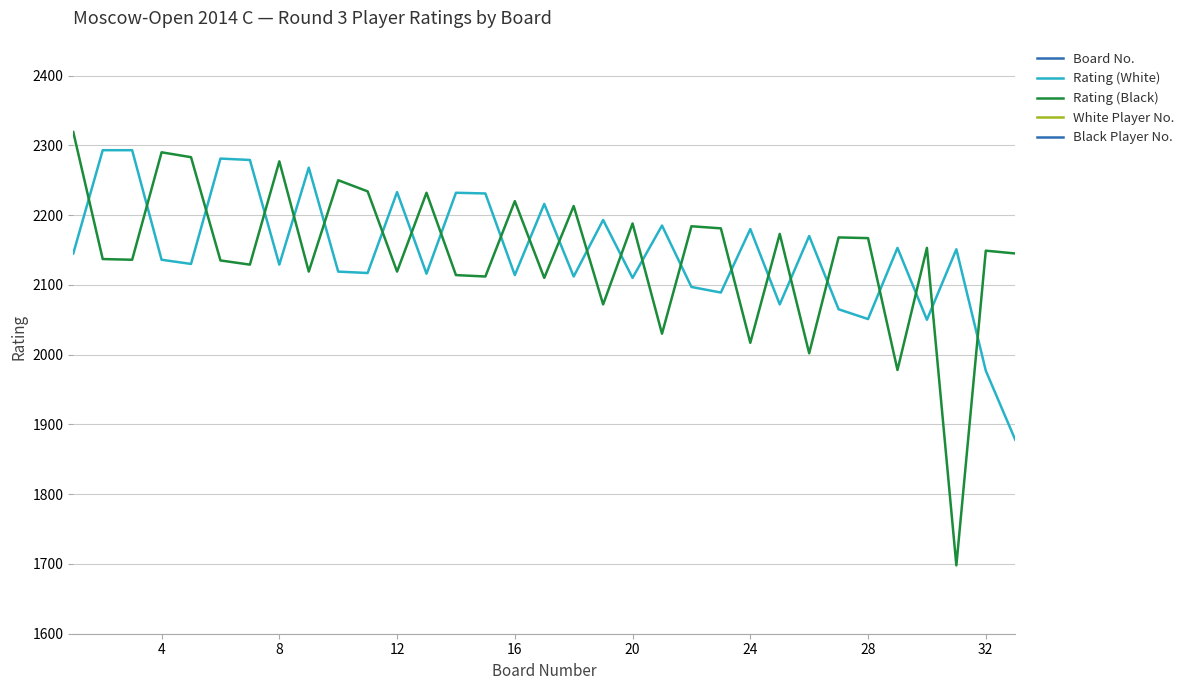

How many intersections are there between Rating (Black) and Rating (White)?

24